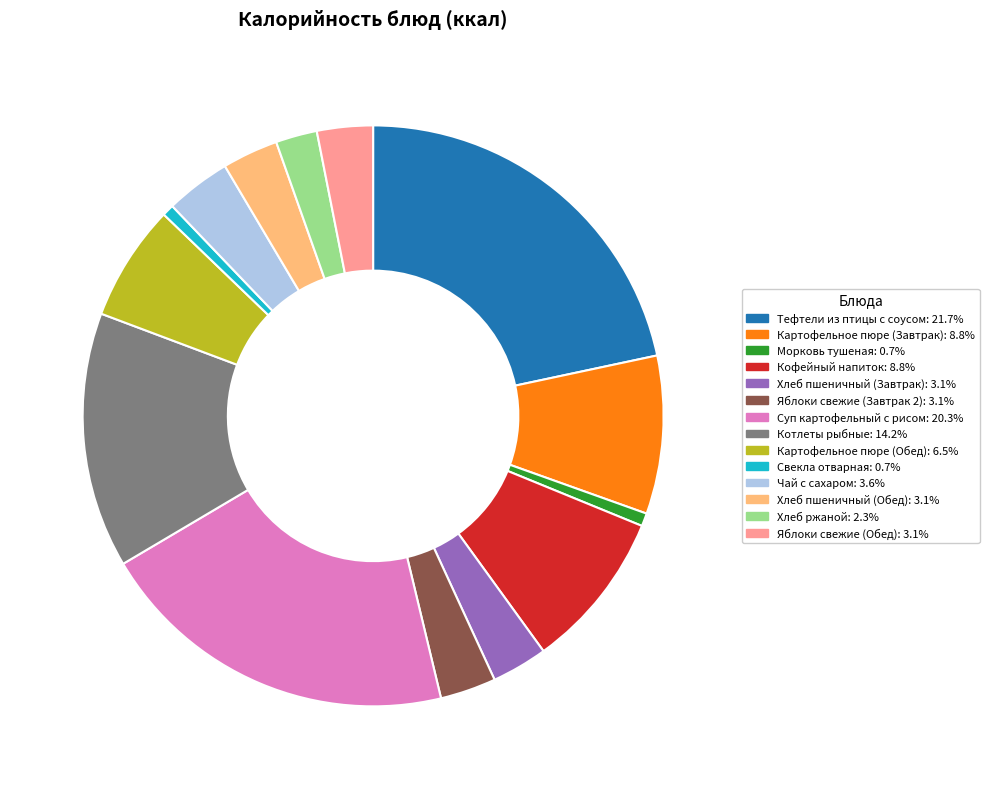

Is there any slice that represents more than half of the pie?

No